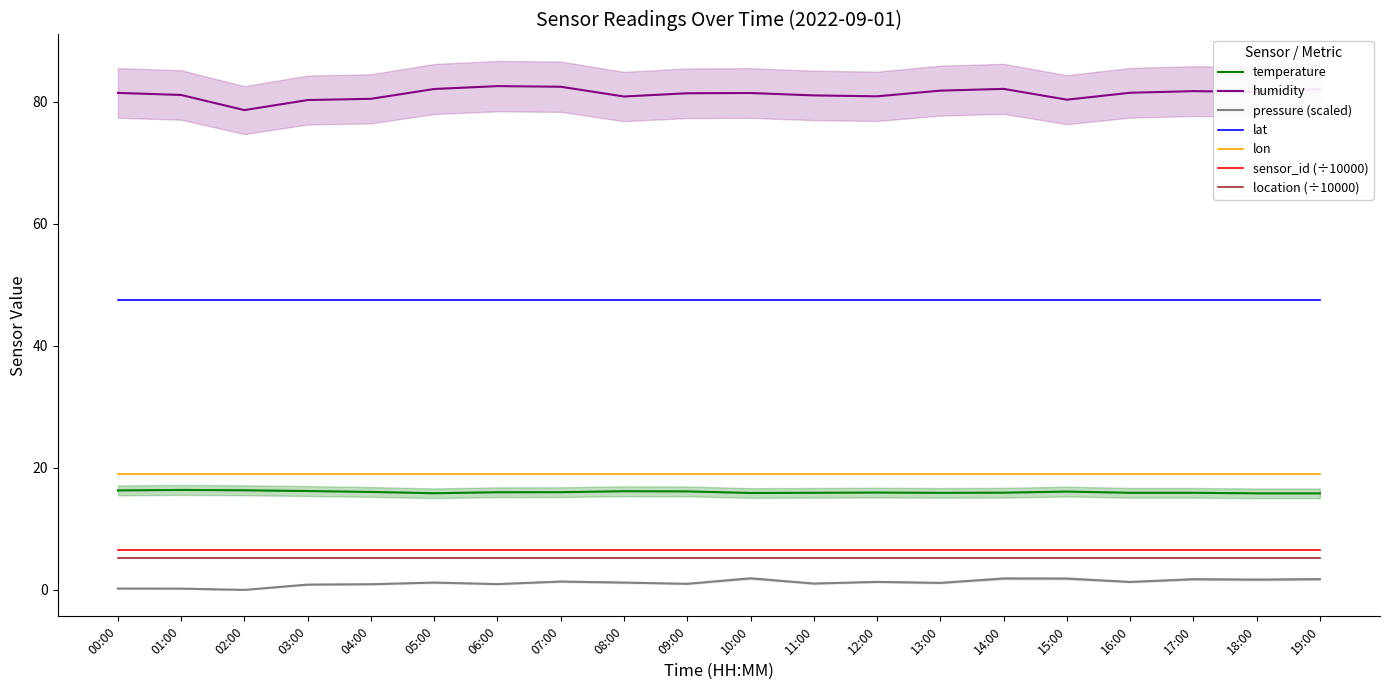

Does the chart have visible grid lines?

No